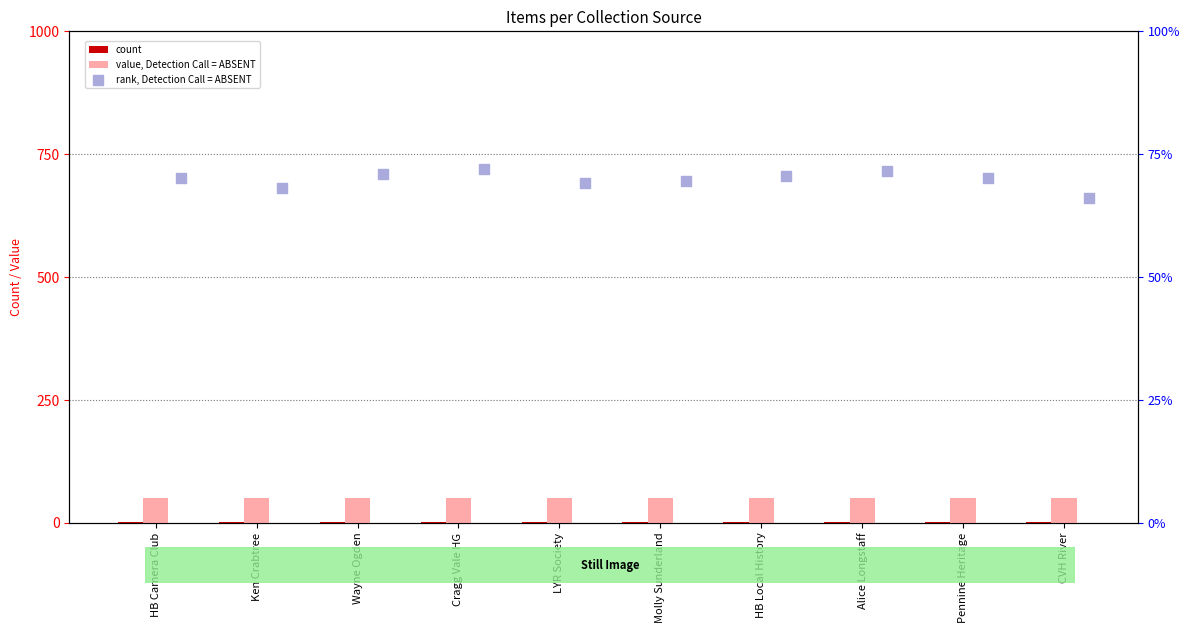

Which series has the largest total across all categories?

rank, Detection Call = ABSENT